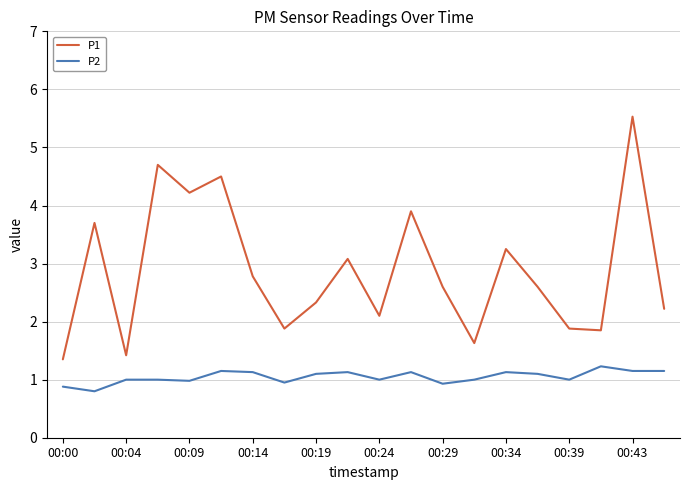

What is the maximum value shown in the chart?

5.5